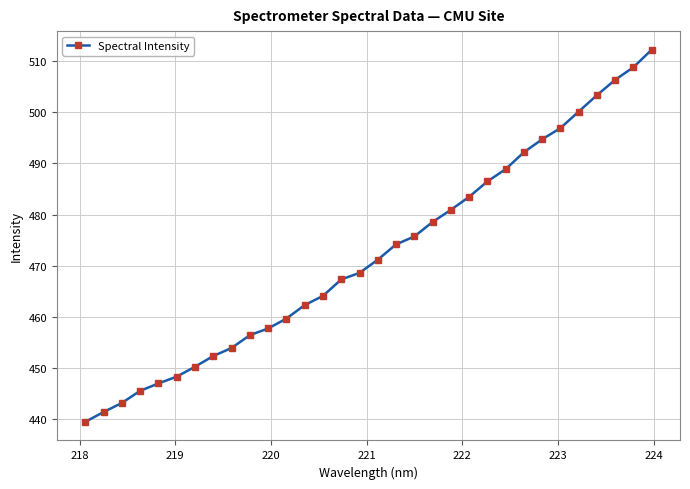

What is the difference between the maximum and second lowest values?

71.0